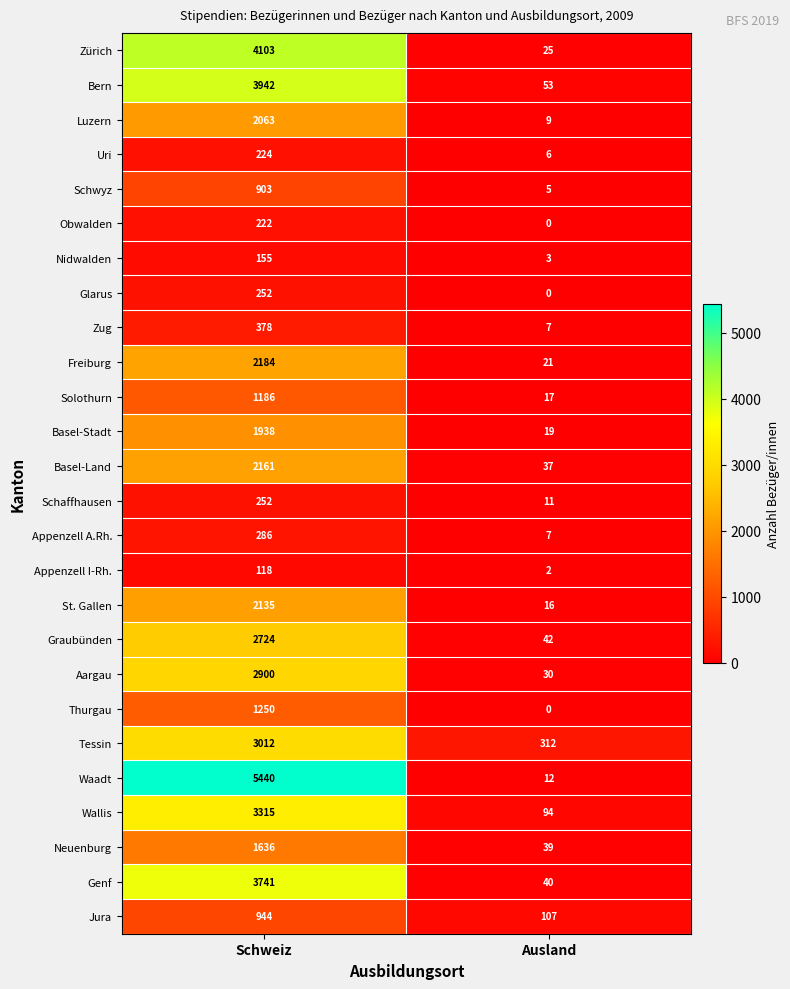

Is the value of Nidwalden at Ausland greater than the value of Schaffhausen at Schweiz?

No